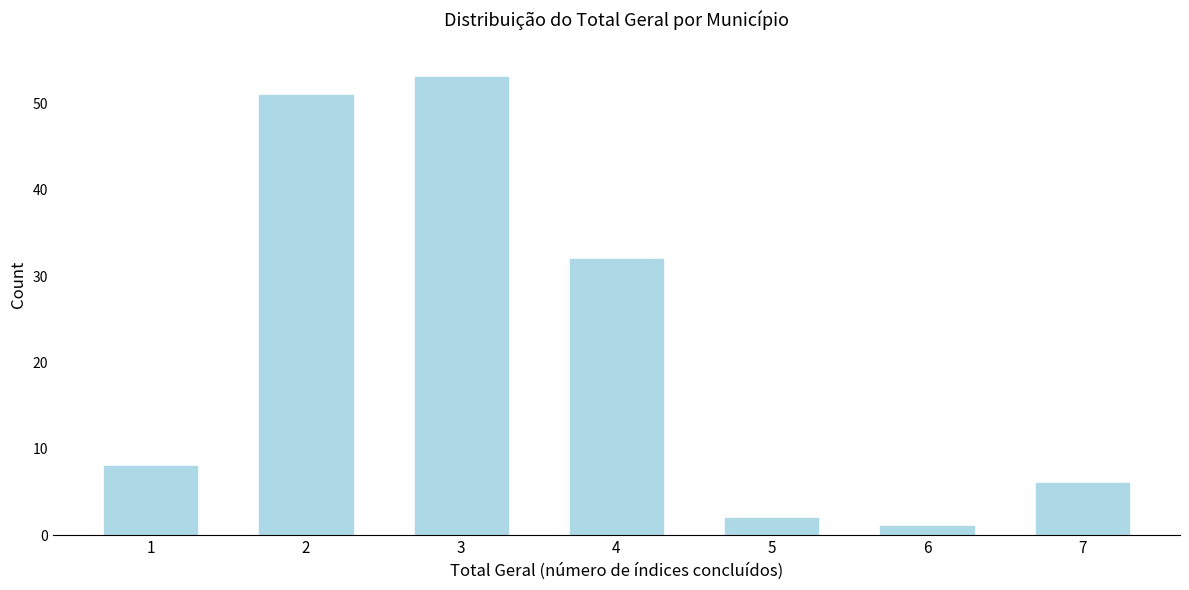

Reading left to right, what are all the values shown in this chart?

8	51	53	32	2	1	6